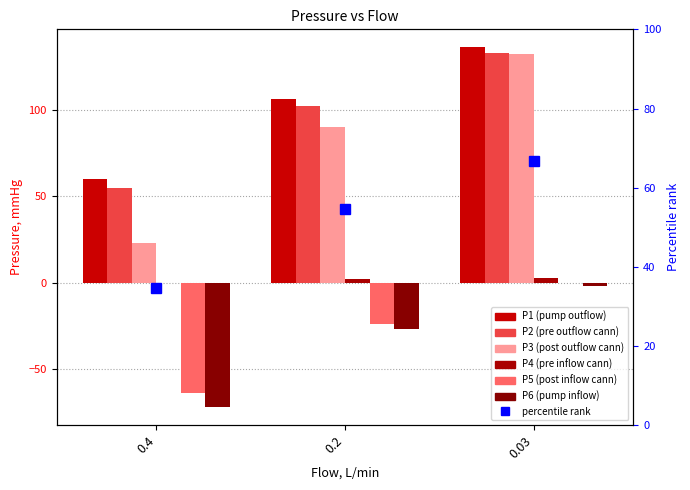

What is the spread (max minus min) of values at 0.2?

133